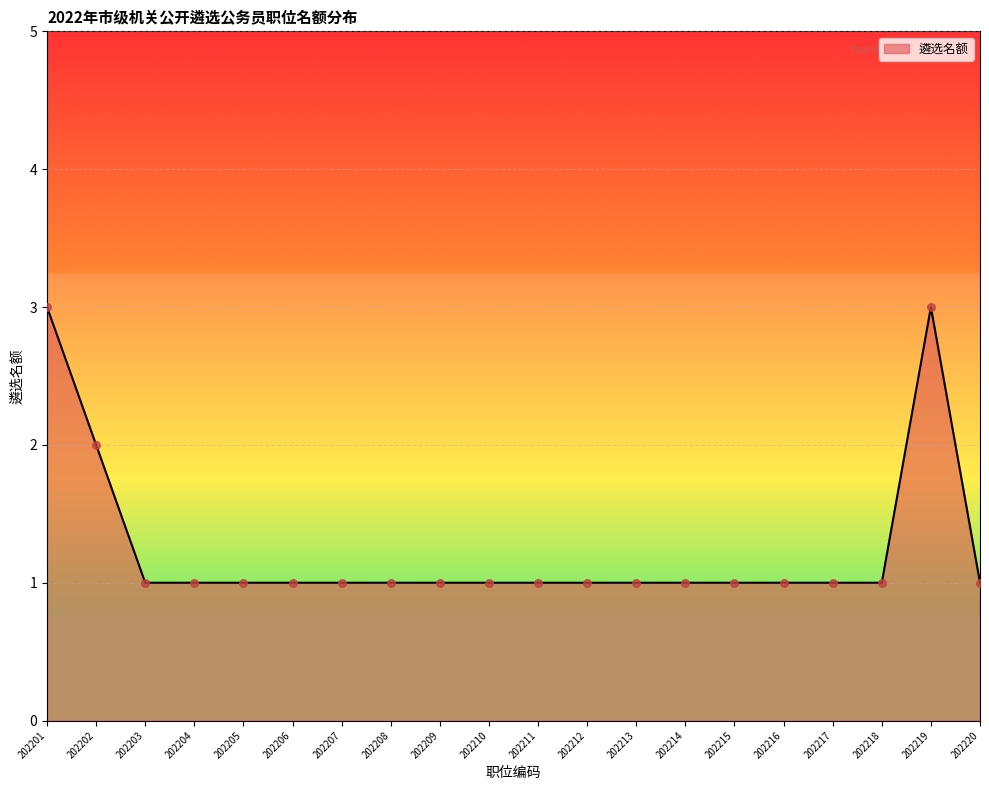

Between 202206 and 202201, which is larger?

202201